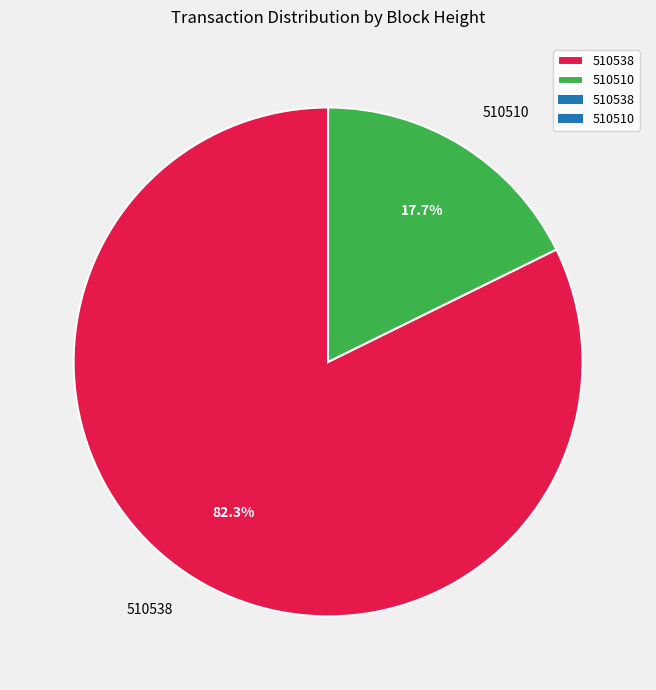

To the nearest percent, what percentage of the pie is 510510?

18%